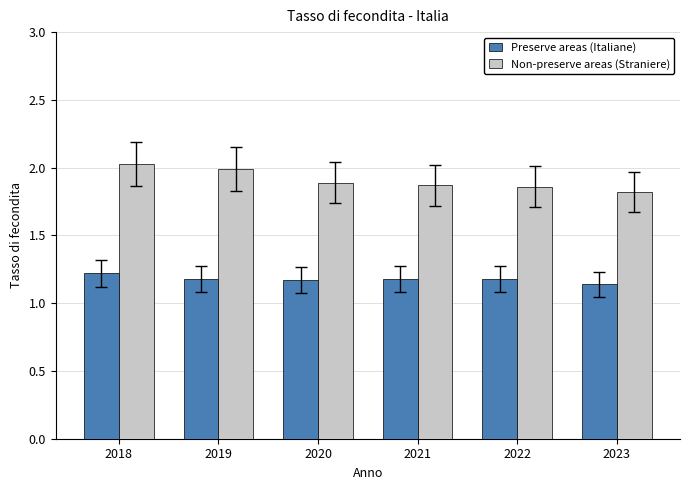

True or false: Non-preserve areas (Straniere) has a value of 2.0 at 2019.

True